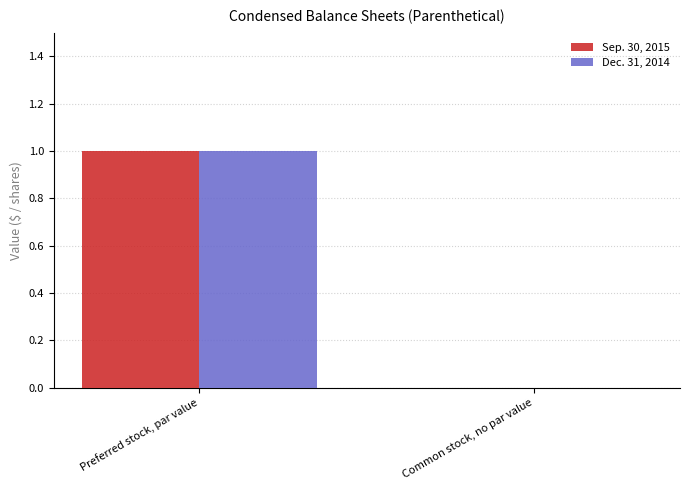

True or false: Dec. 31, 2014 has a value of 0 at Preferred stock, par value.

False